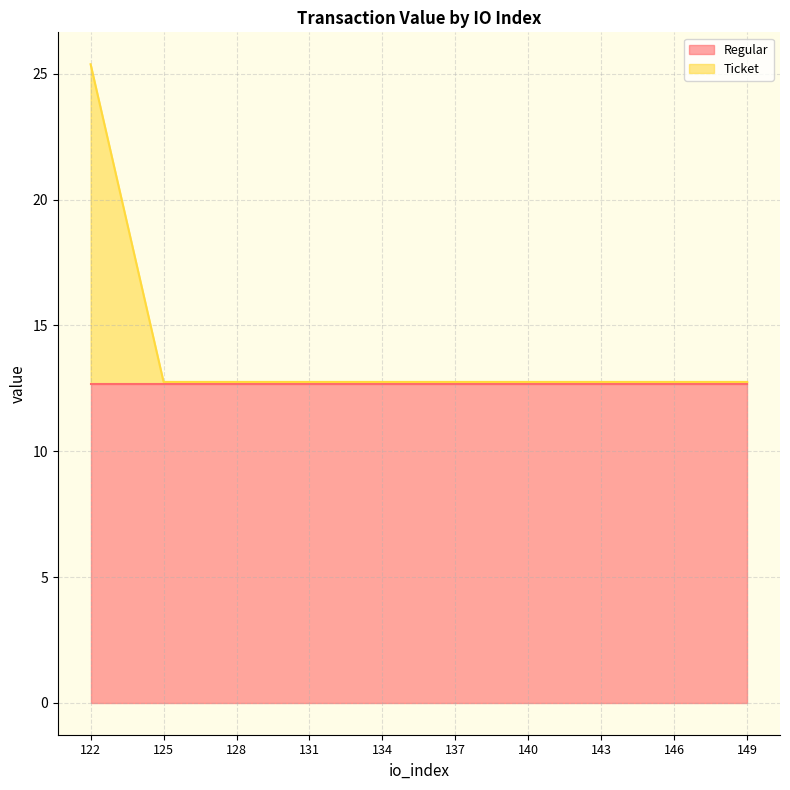

Rank the categories by value from highest to lowest.

122, 125, 128, 131, 134, 137, 140, 143, 146, 149